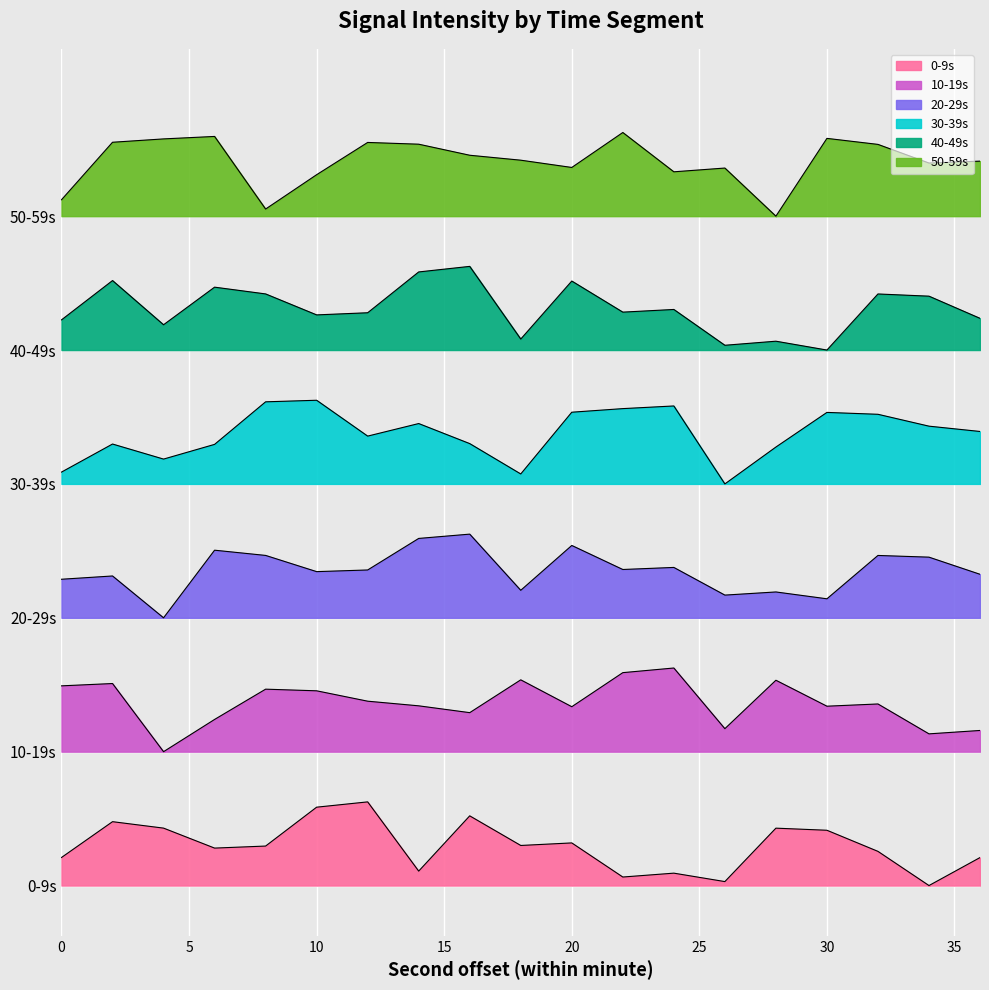

At which category does 40-49s reach its first local valley?

4